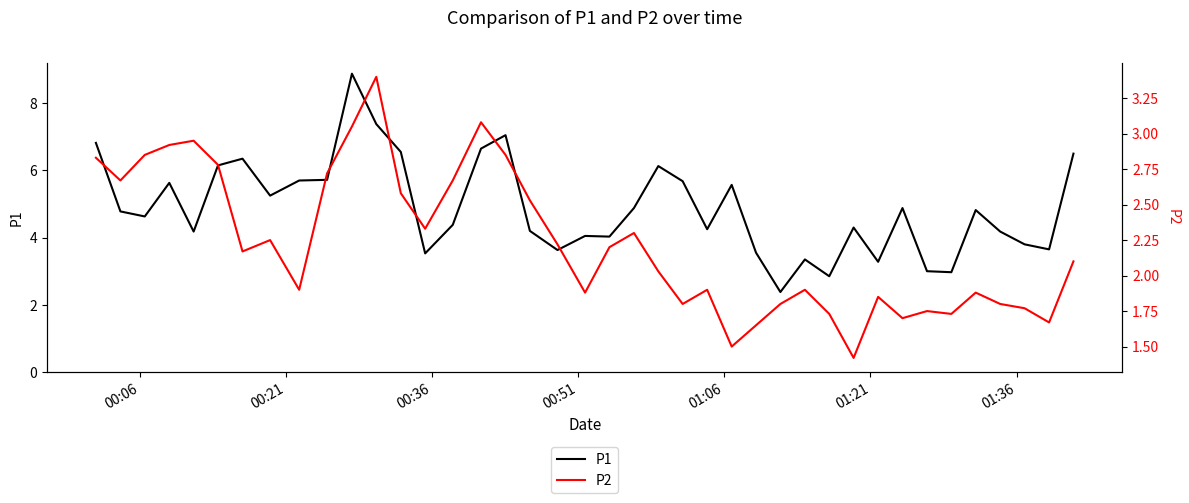

True or false: P1 and P2 intersect in this chart.

False